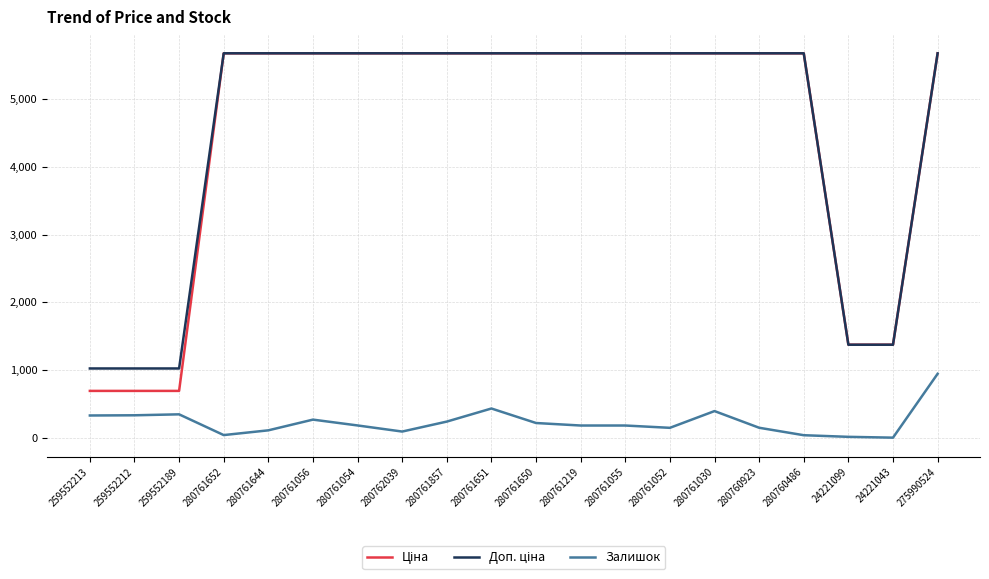

What is the maximum value shown in the chart?

5673.8